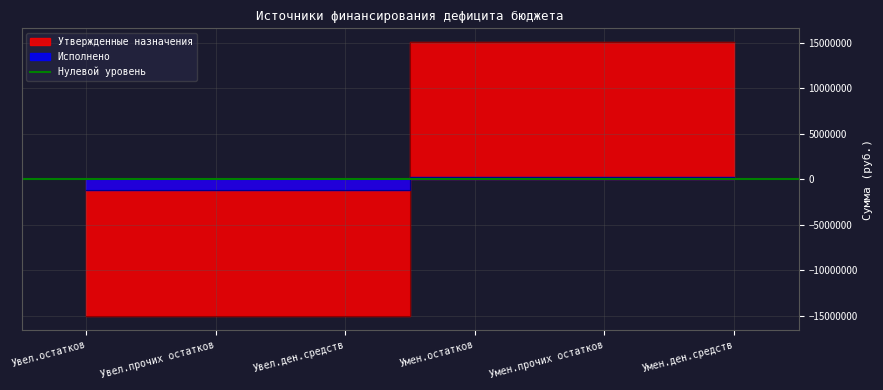

Where do Исполнено and Утвержденные назначения first cross each other?

Увел.ден.средств and Умен.остатков